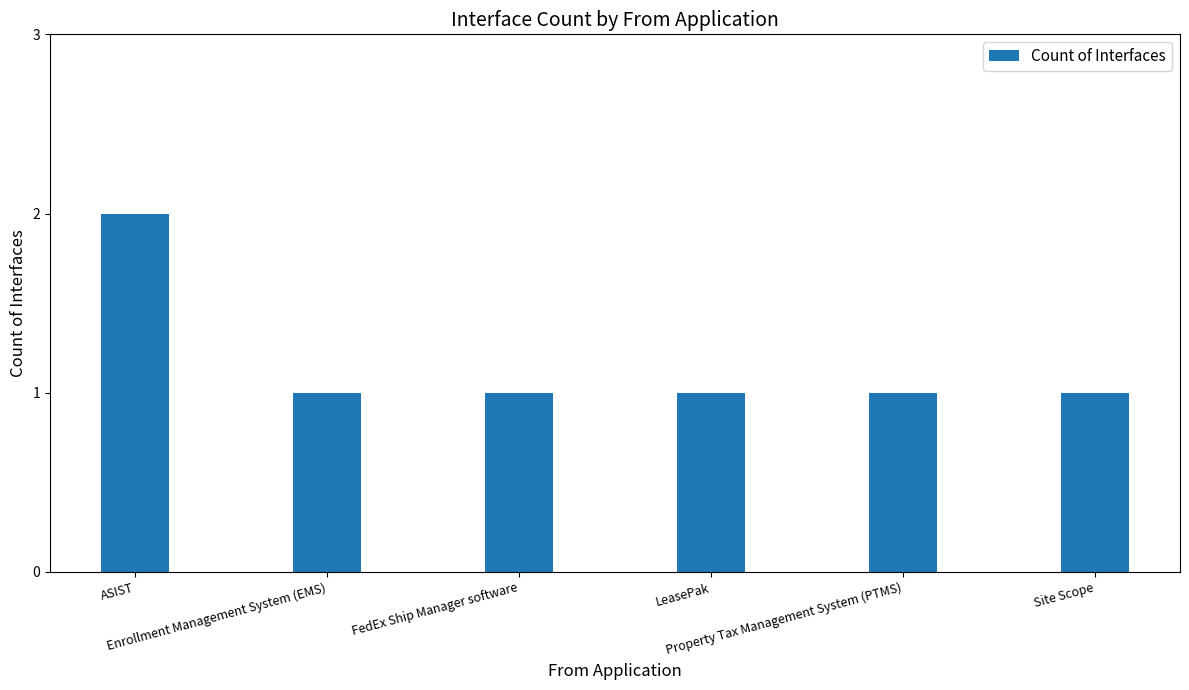

What is the maximum value shown in the chart?

2